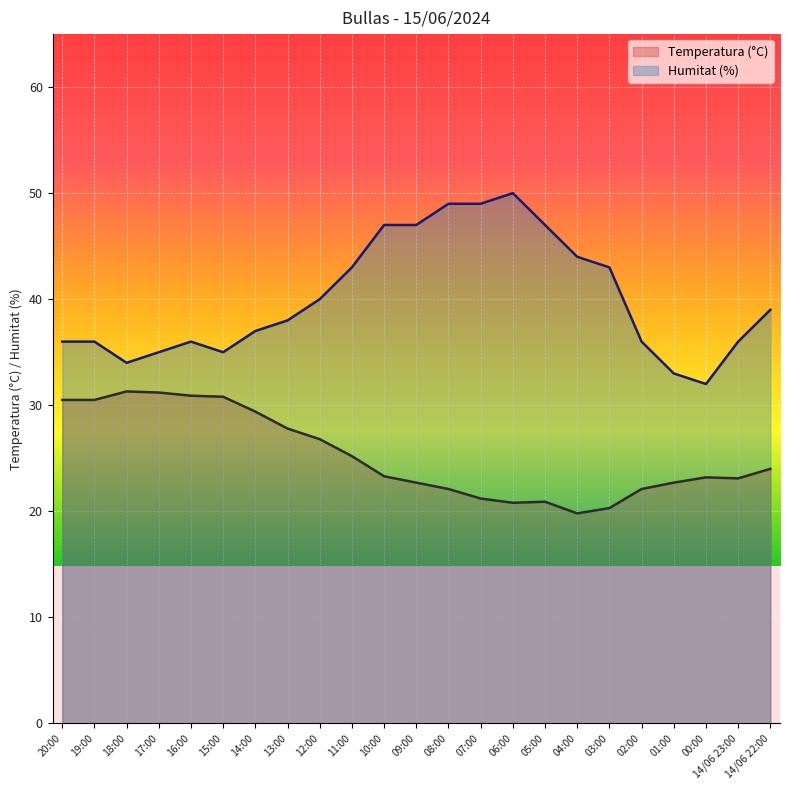

The Temperatura (°C) series shows 41.5 at 16:00. True or false?

False